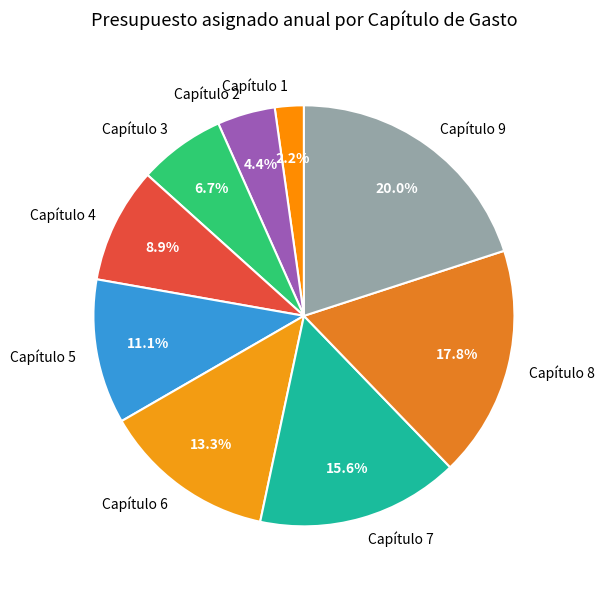

To the nearest percent, what percentage of the pie is Capítulo 3?

7%